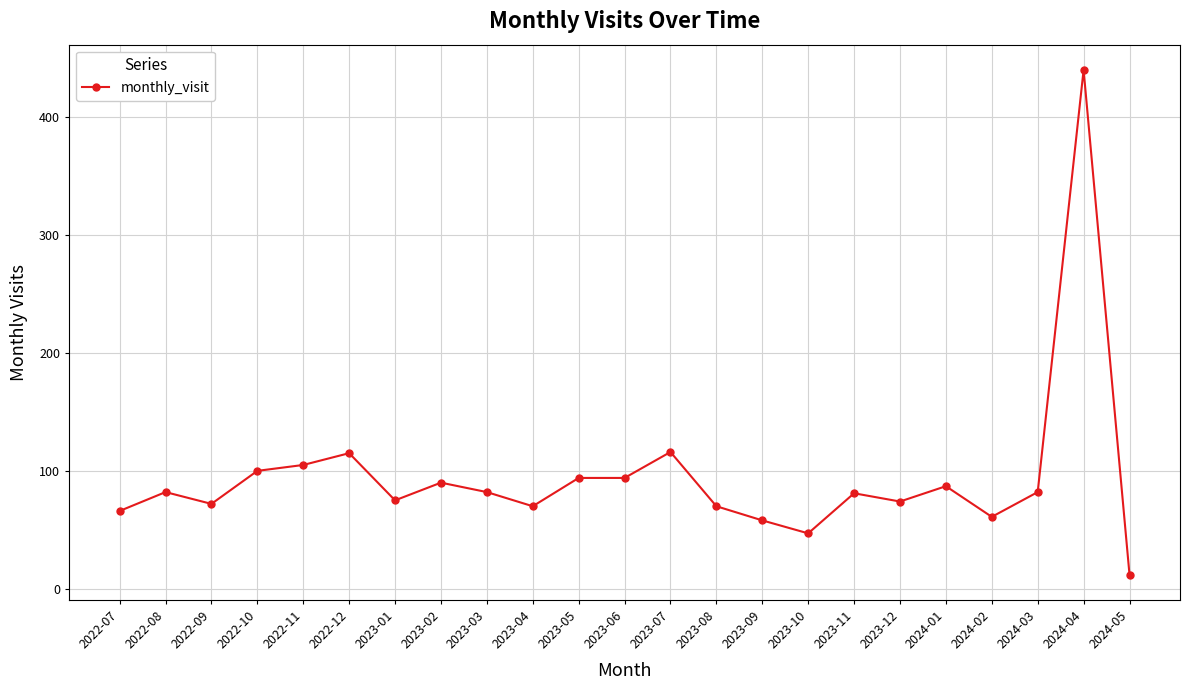

The value at 2022-07 is 46. True or false?

False